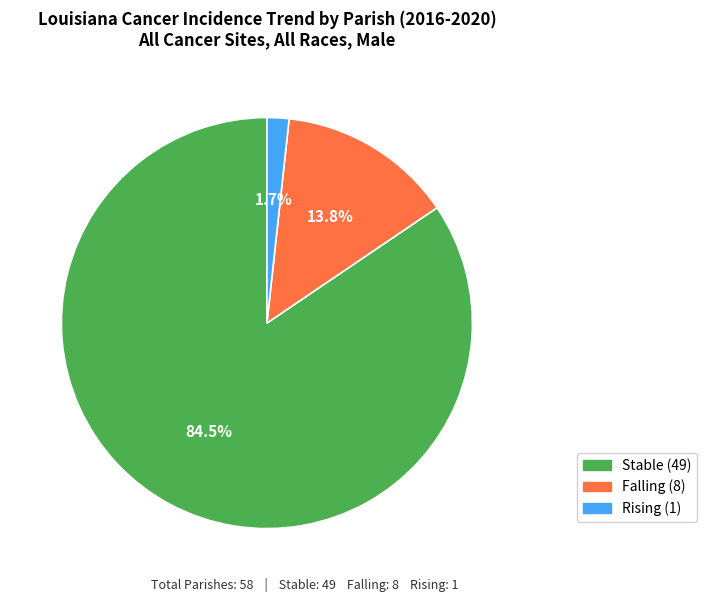

Is there any slice that represents more than half of the pie?

Yes